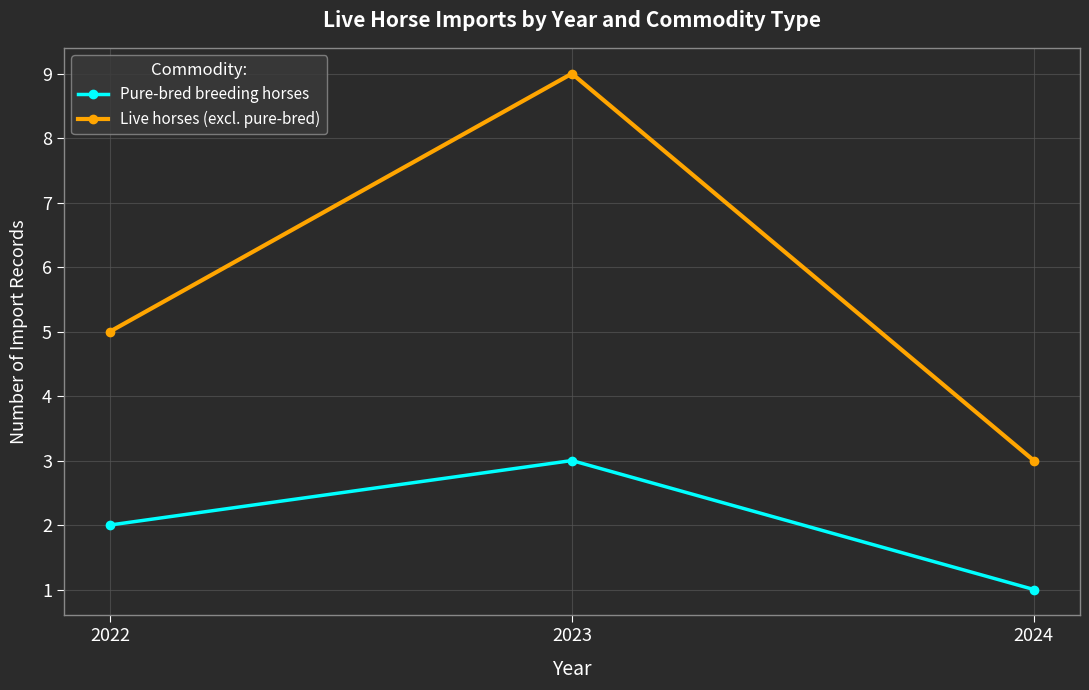

Reading right to left, extract all data points from this chart.

Pure-bred breeding horses: 2024=1	2023=3	2022=2
Live horses (excl. pure-bred): 2024=3	2023=9	2022=5